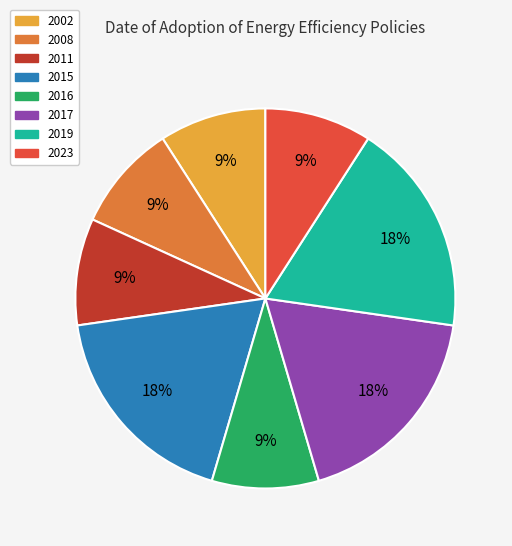

To the nearest percent, what portion does 2011 represent?

9%